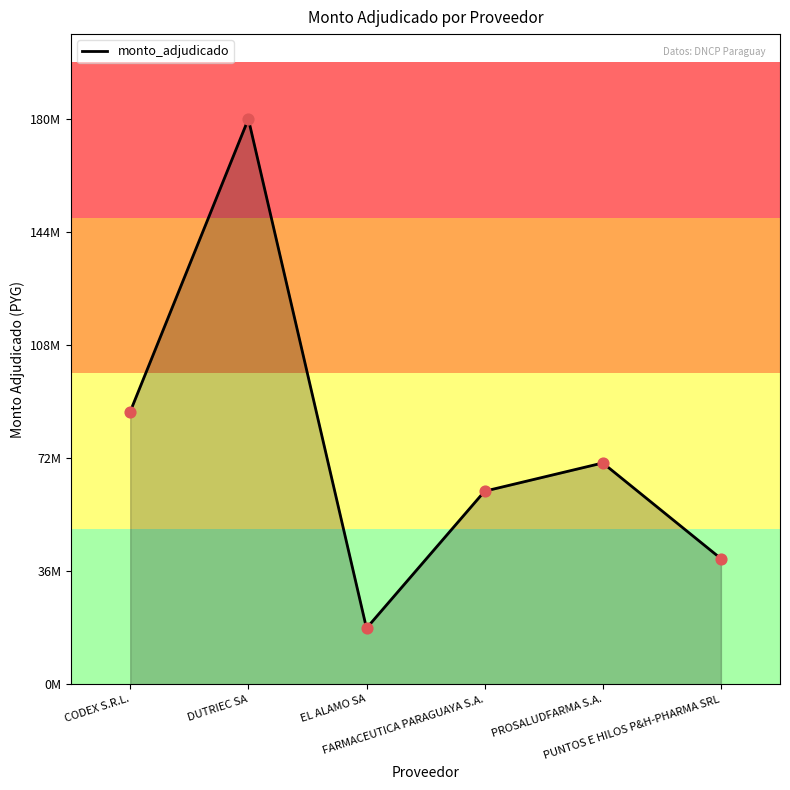

Approximately how many times larger is the value at PUNTOS E HILOS P&H-PHARMA SRL compared to PROSALUDFARMA S.A.?

0.6